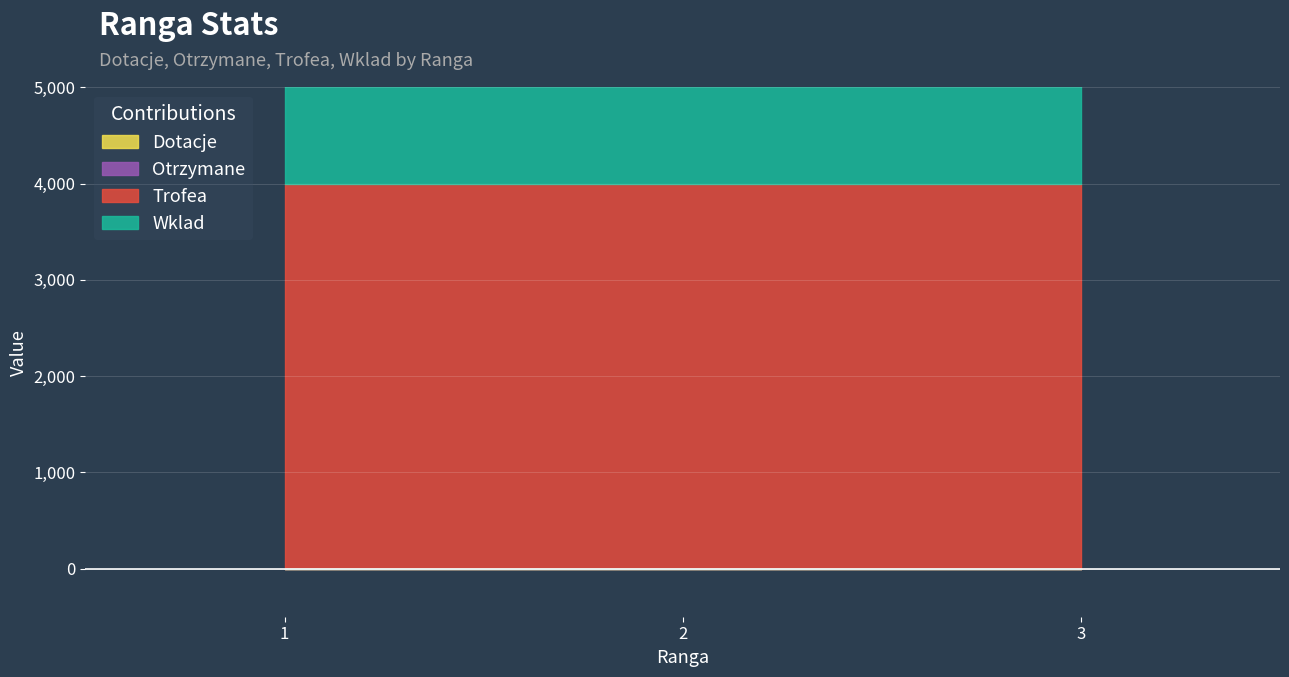

What are all the series names shown in the legend?

Dotacje, Otrzymane, Trofea, Wklad